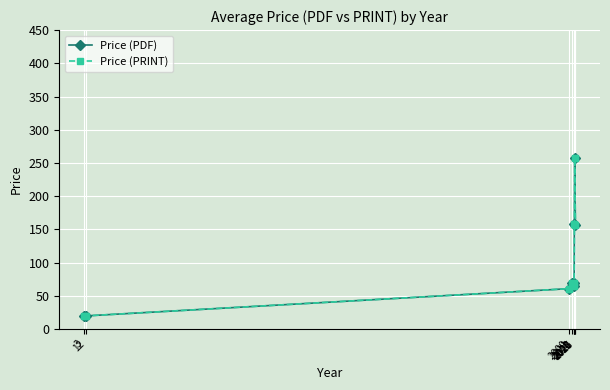

Does the chart display data point markers on the line(s)?

Yes